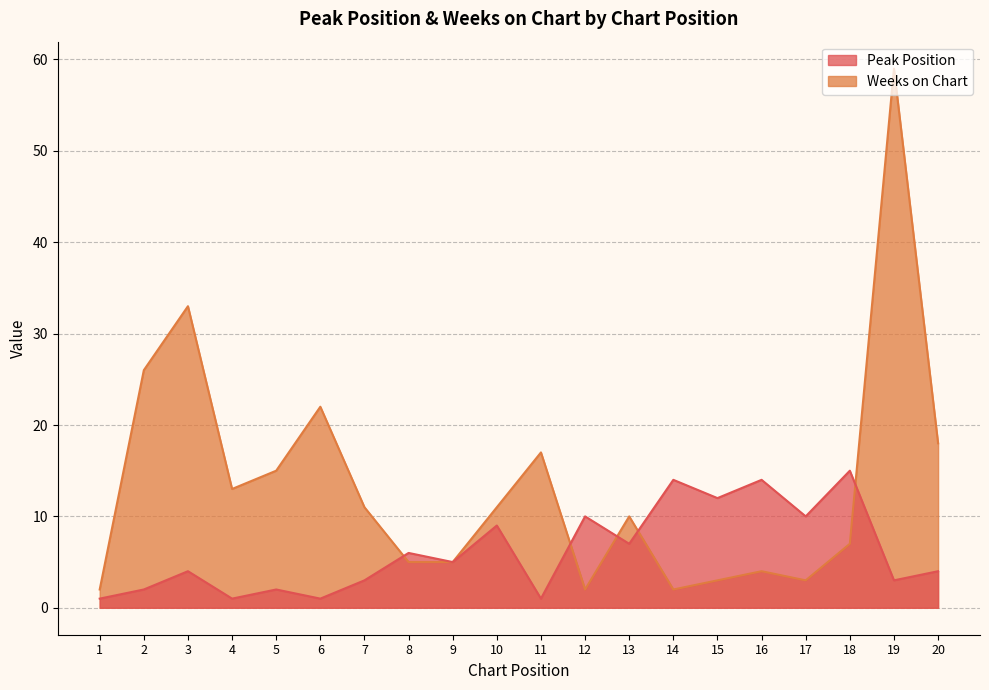

Is the value of Peak Position at 10 greater than the value of Weeks on Chart at 13?

No